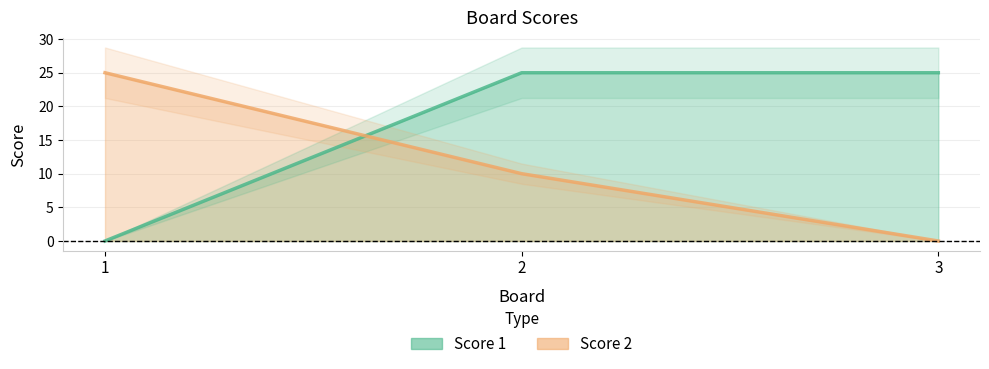

True or false: Score 1 has a value of 0 at 1.

True